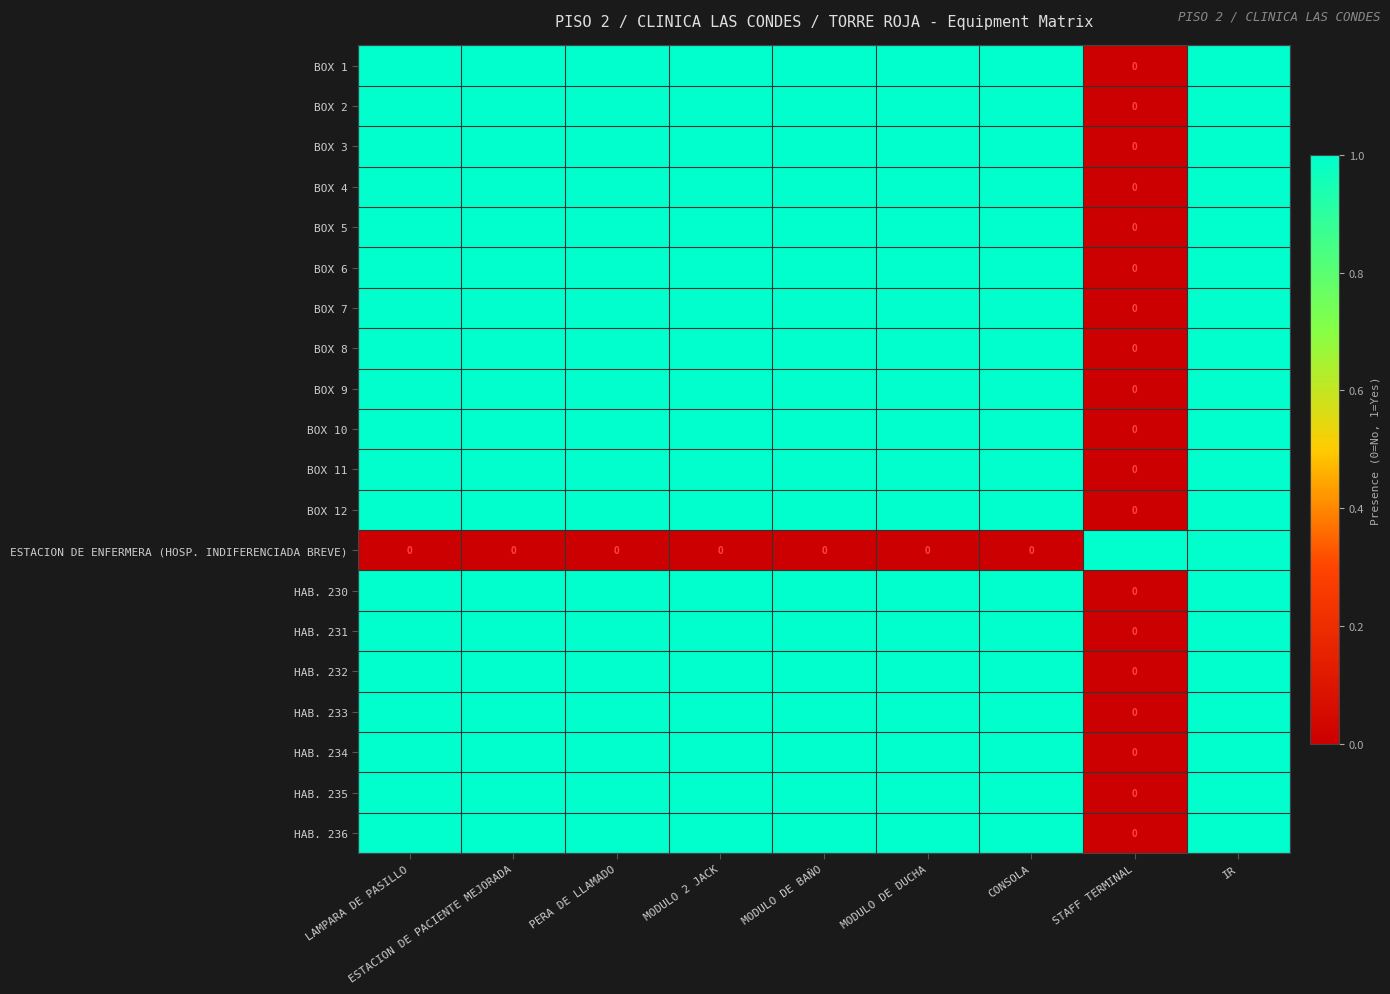

At which category is the sum across all series the highest?

IR